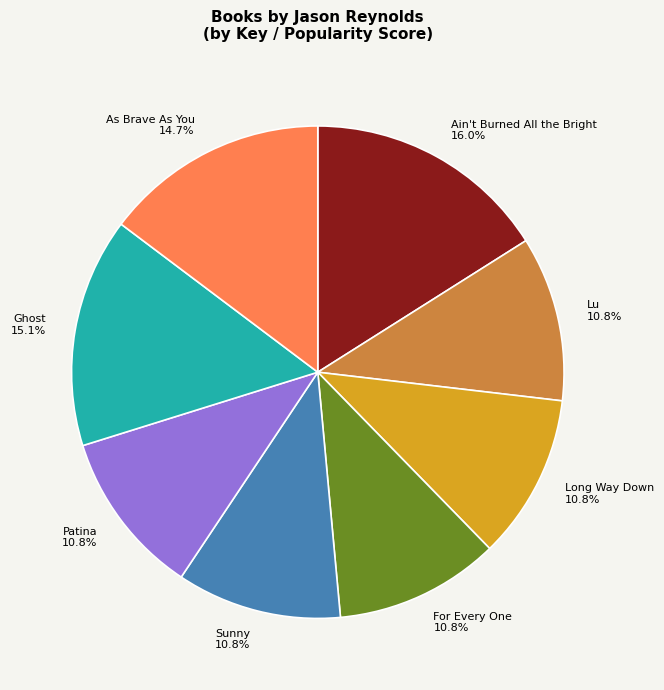

Count the number of slices in the pie.

8